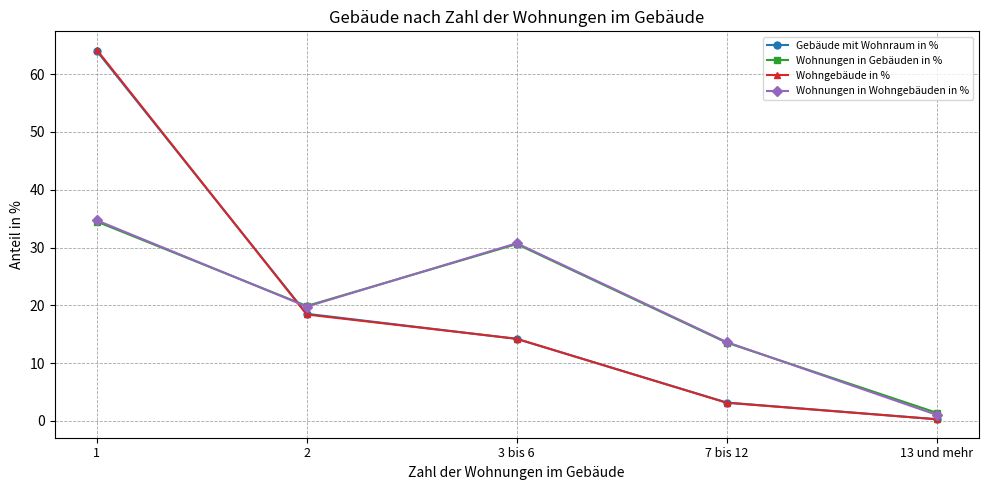

Rank the categories by Wohngebäude in % value from lowest to highest.

13 und mehr, 7 bis 12, 3 bis 6, 2, 1